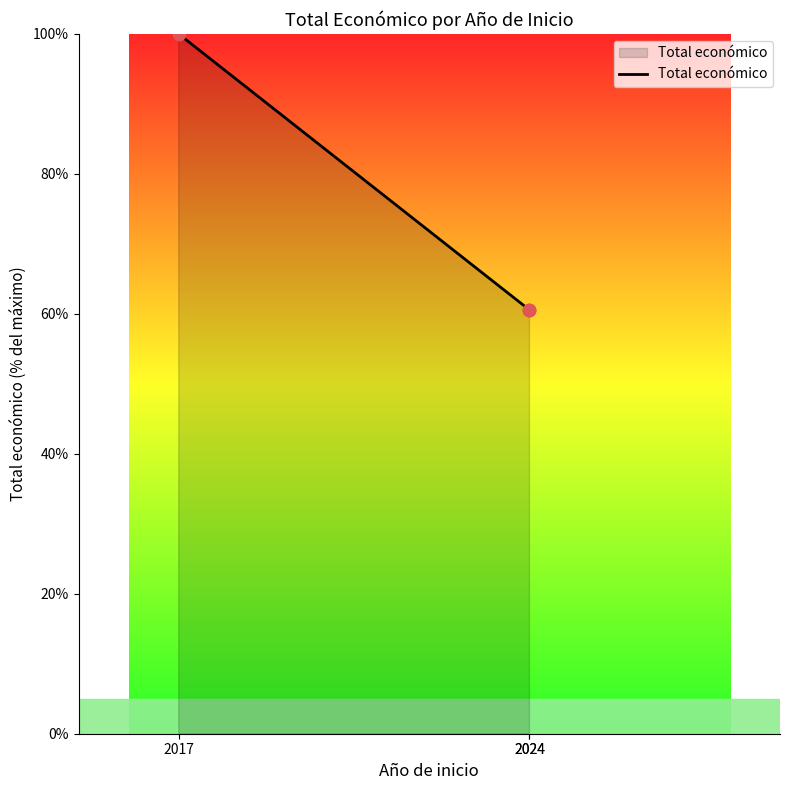

What is the ratio of the value at 2017 to the value at 2024?

1.7